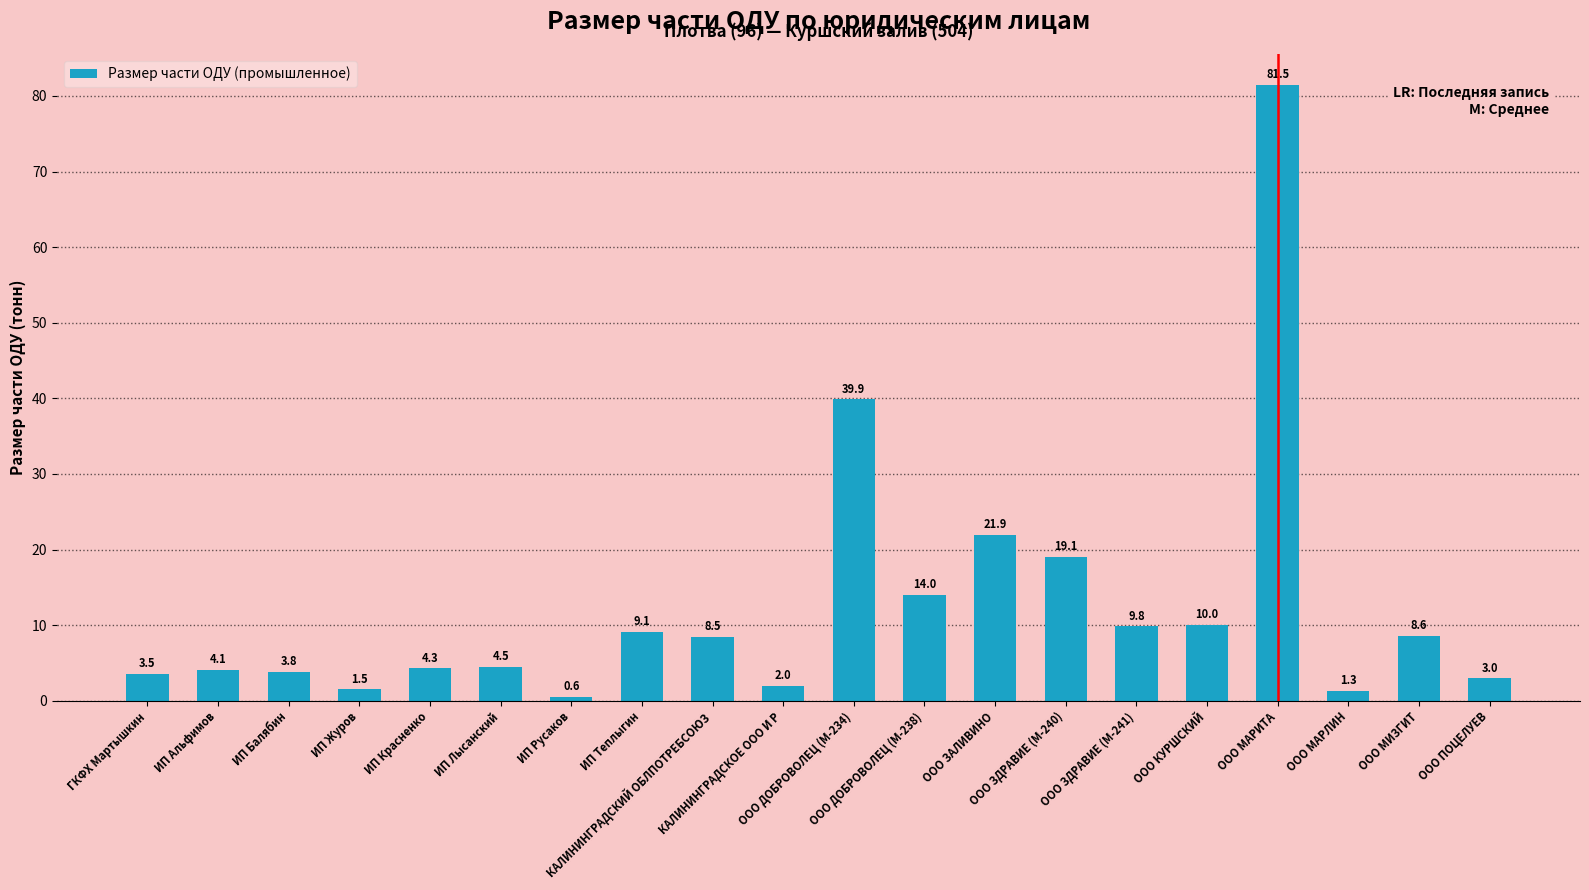

What is the maximum value shown in the chart?

81.5